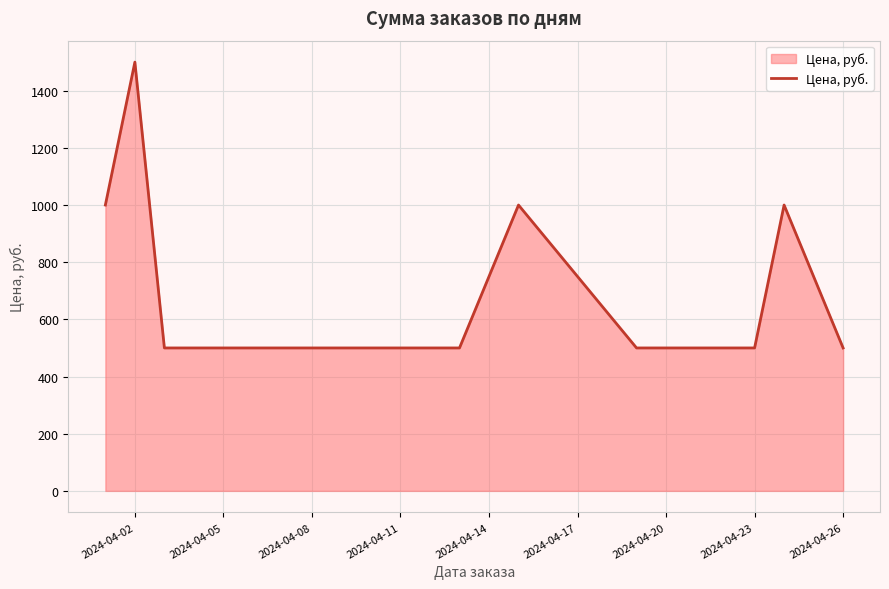

Count the number of values greater than 500.

4